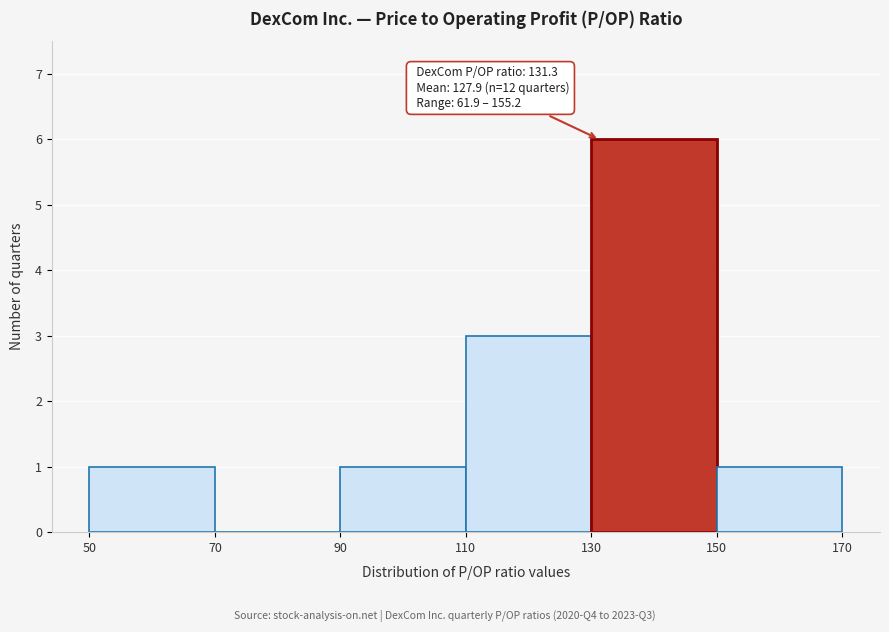

Which range on the x-axis has the tallest bar?

130 to 150